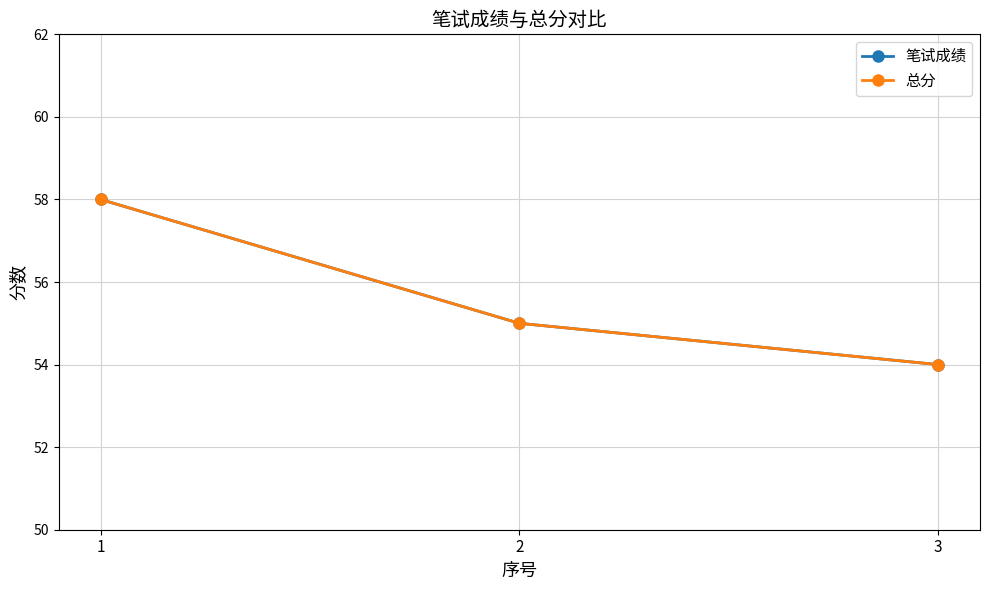

What is the greatest value displayed?

58